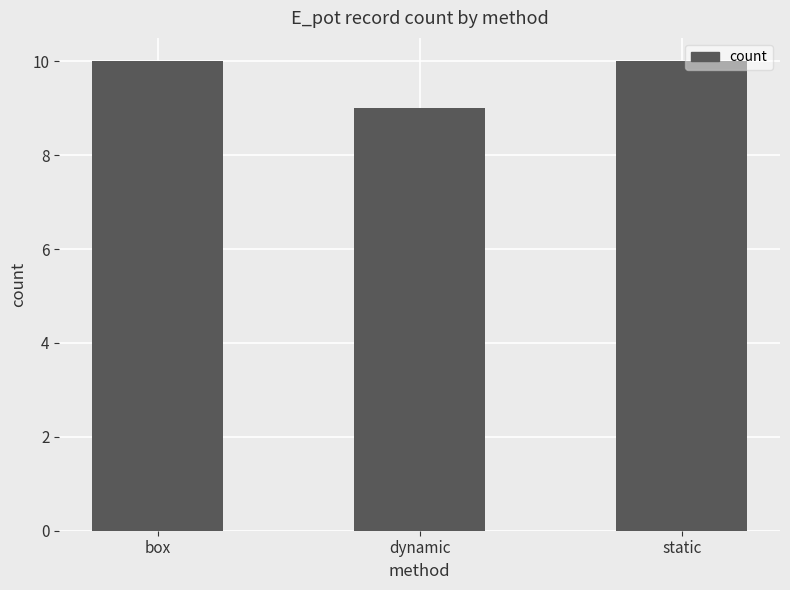

Reading left to right, extract all data points from this chart.

10	9	10